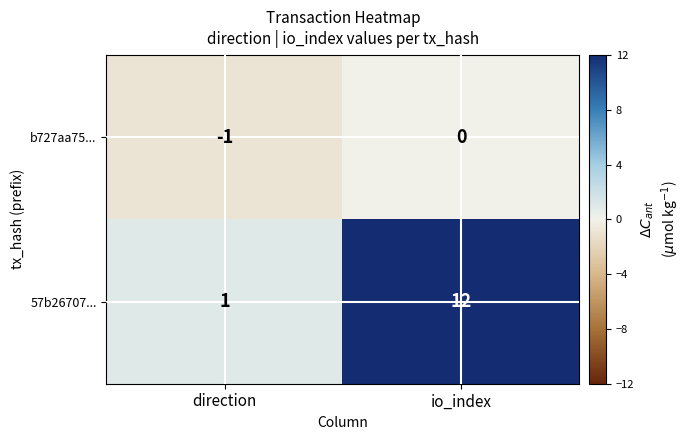

What is the difference between the maximum and minimum values in the 57b26707... series?

11